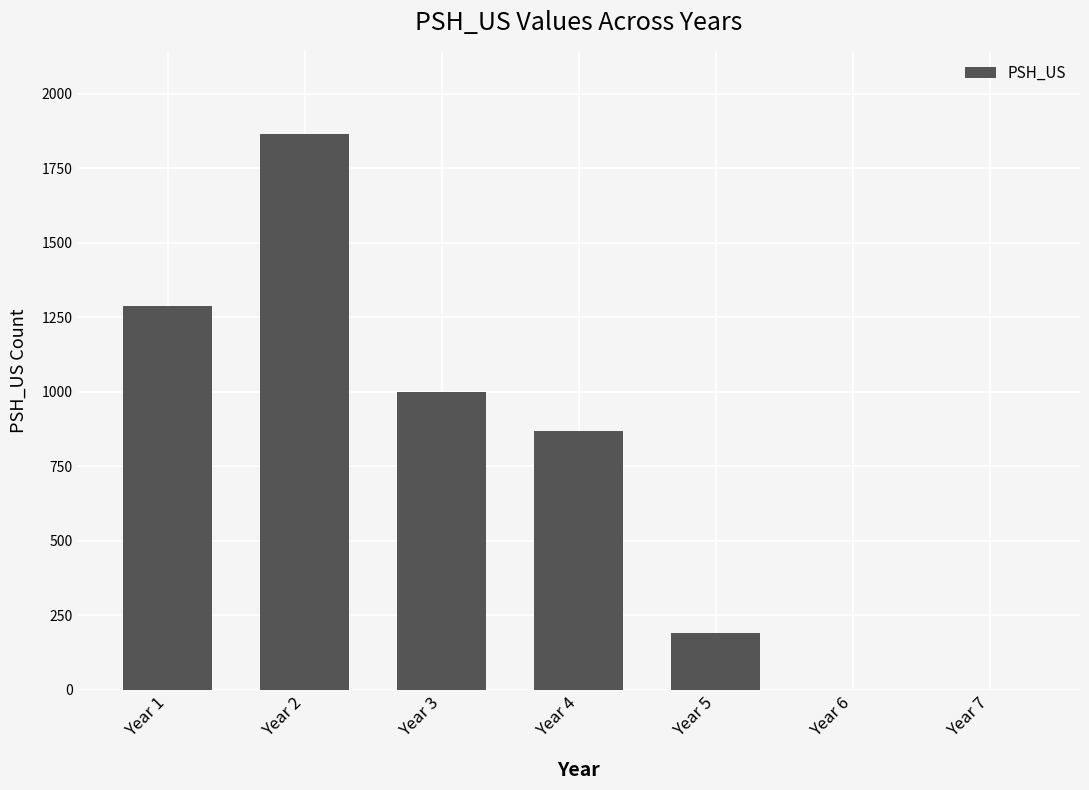

Reading left to right, what are all the values shown in this chart?

Year 1=1289	Year 2=1864	Year 3=1001	Year 4=867	Year 5=190	Year 6=0	Year 7=0